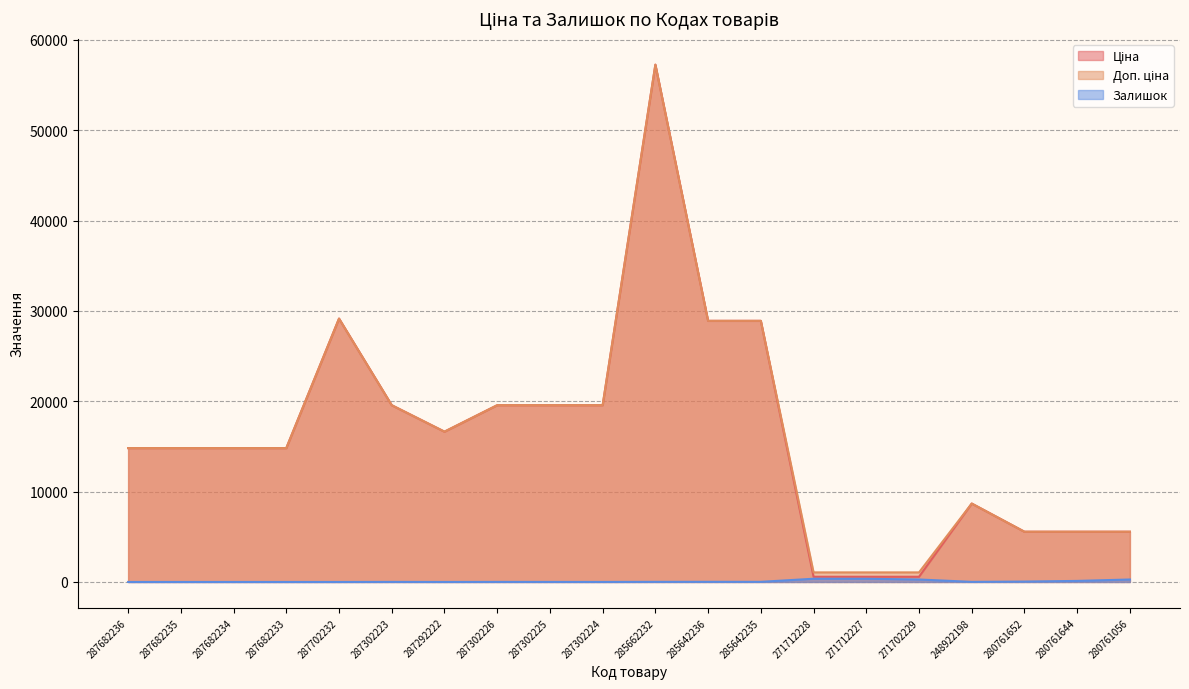

At which category is the sum across all series the highest?

285662232